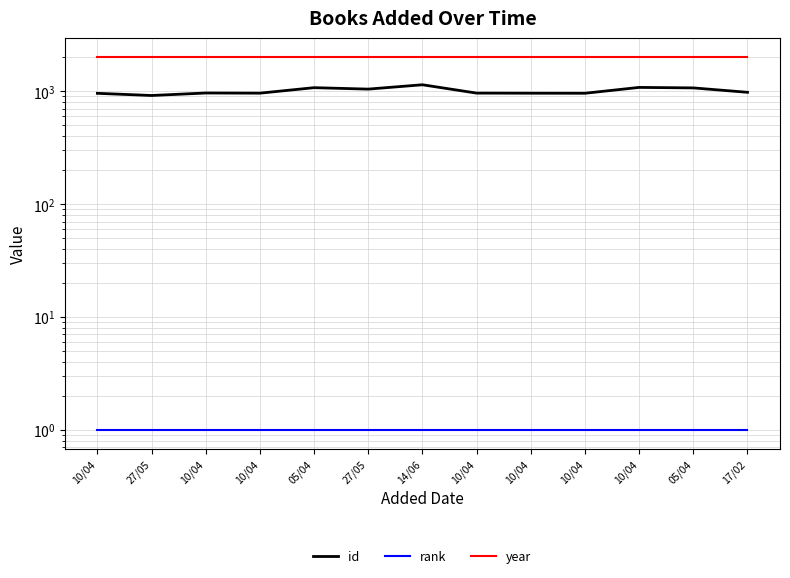

True or false: year and rank cross at least once.

False